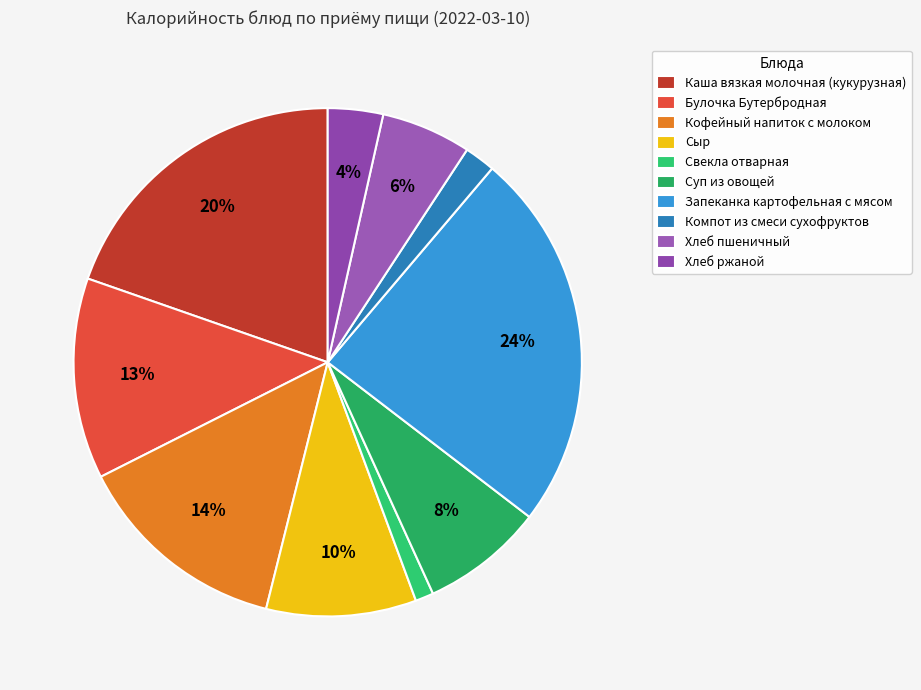

Count the number of slices in the pie.

10